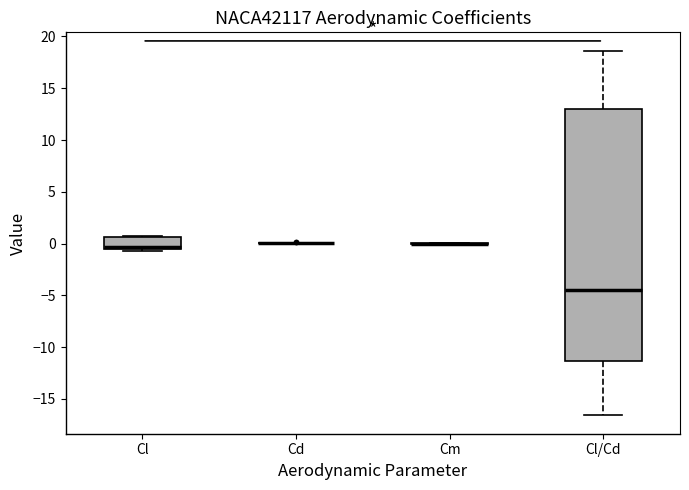

Which box is the tallest, from its lower edge to its upper edge?

Cl/Cd